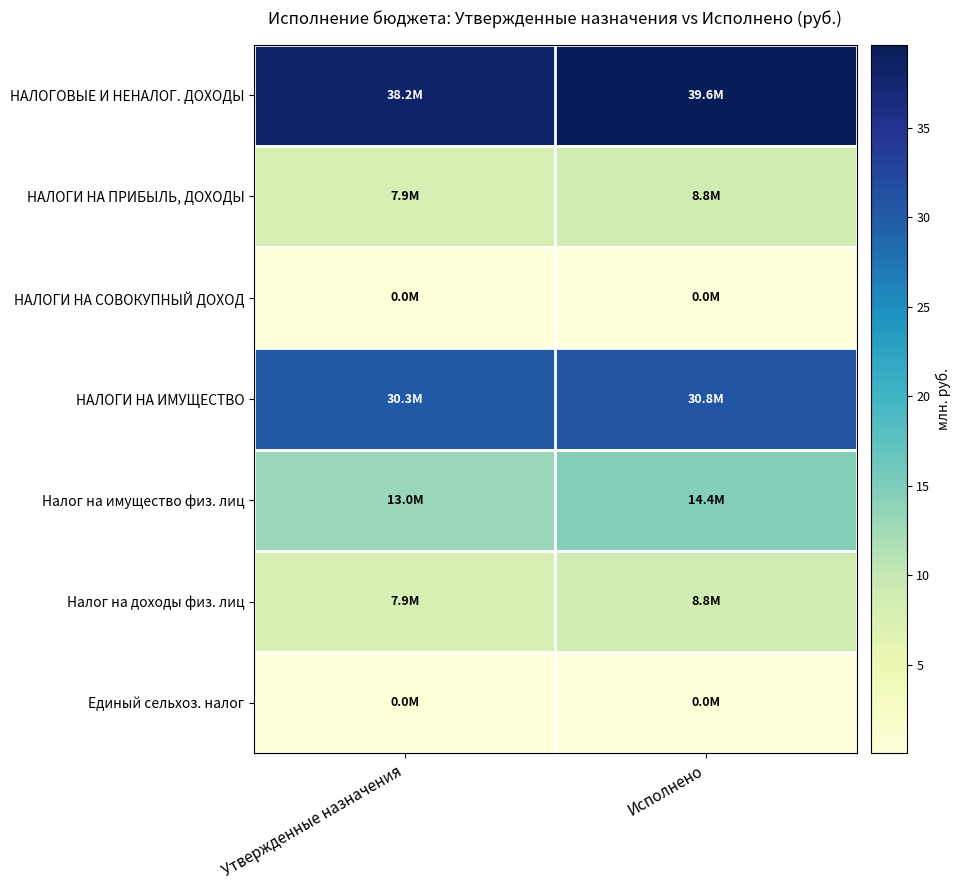

At which category is the sum across all series the highest?

Исполнено